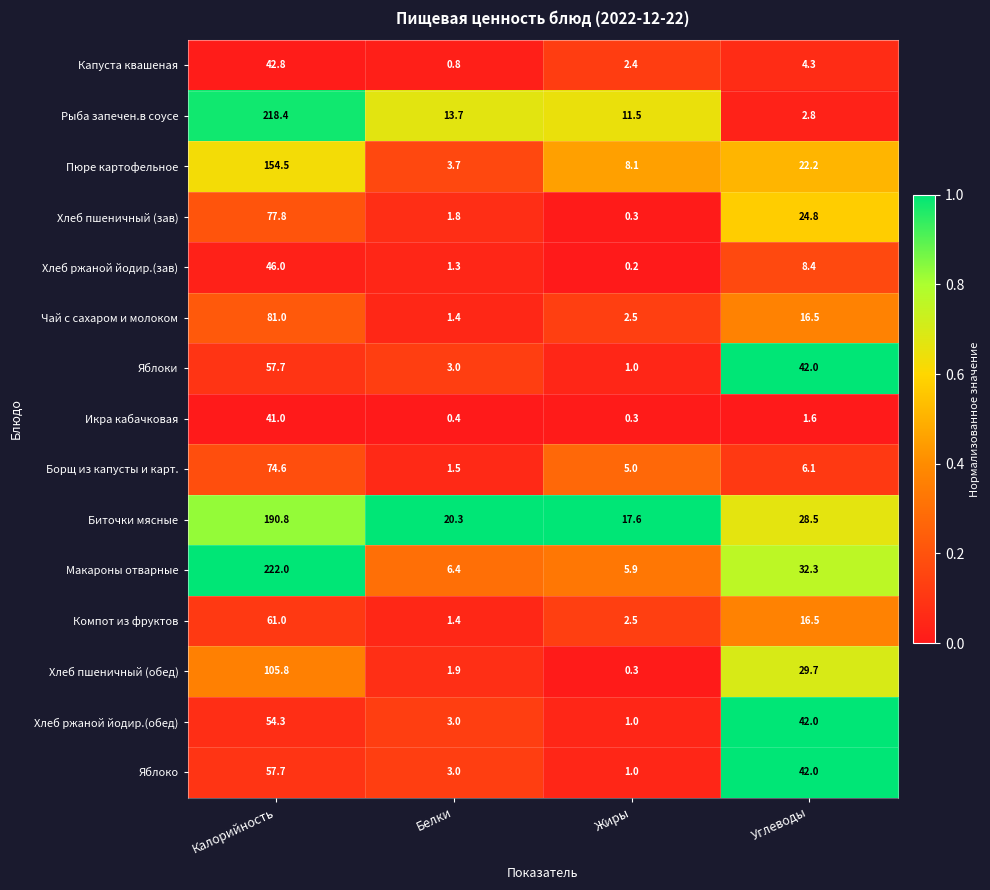

At which category does the chart reach its peak across all series?

Калорийность